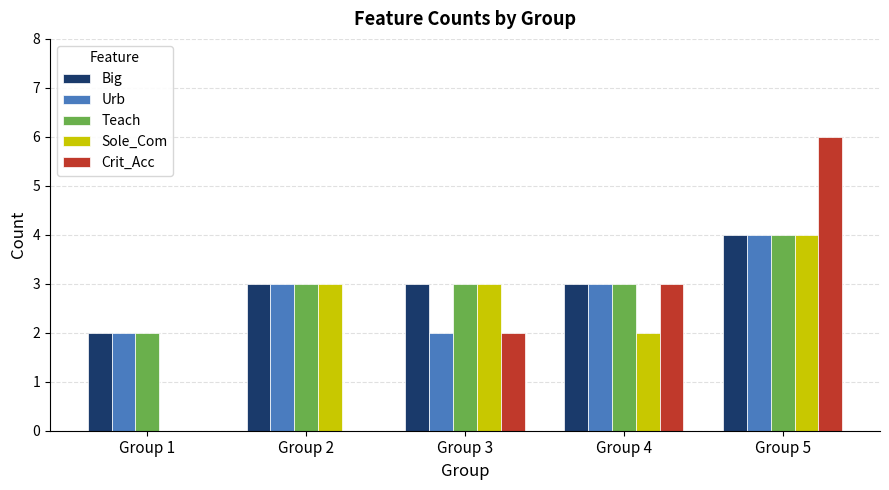

Is the value of Teach at Group 5 greater than the value of Crit_Acc at Group 1?

Yes